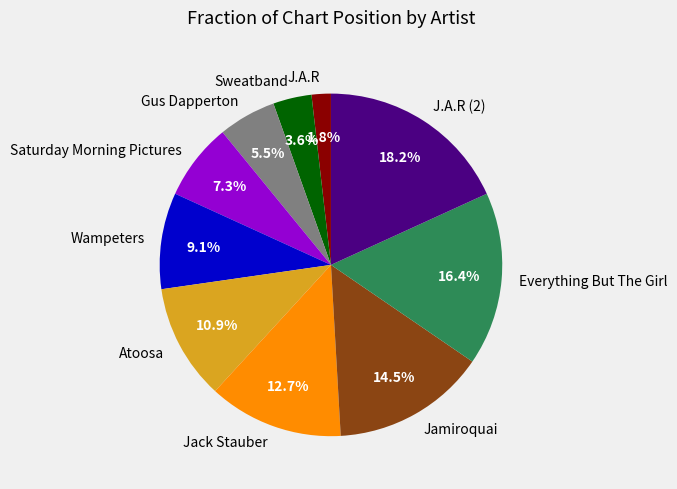

To the nearest percent, what portion does Jack Stauber represent?

13%